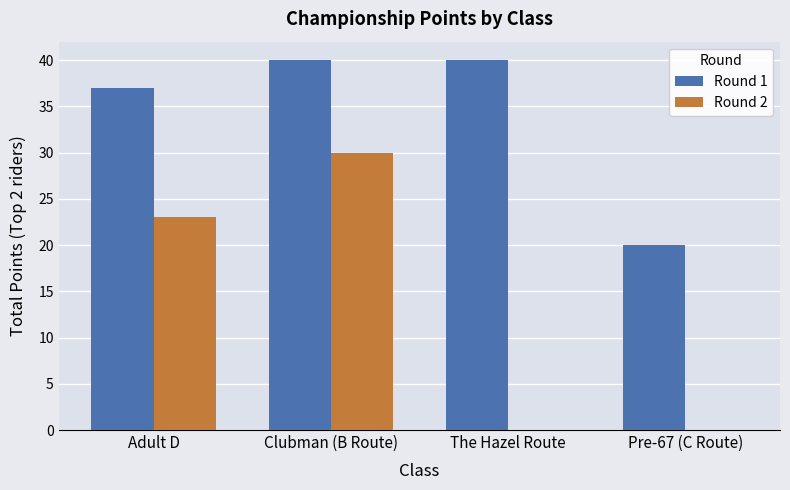

What is the sum of the Round 1 values at Clubman (B Route) and The Hazel Route?

80